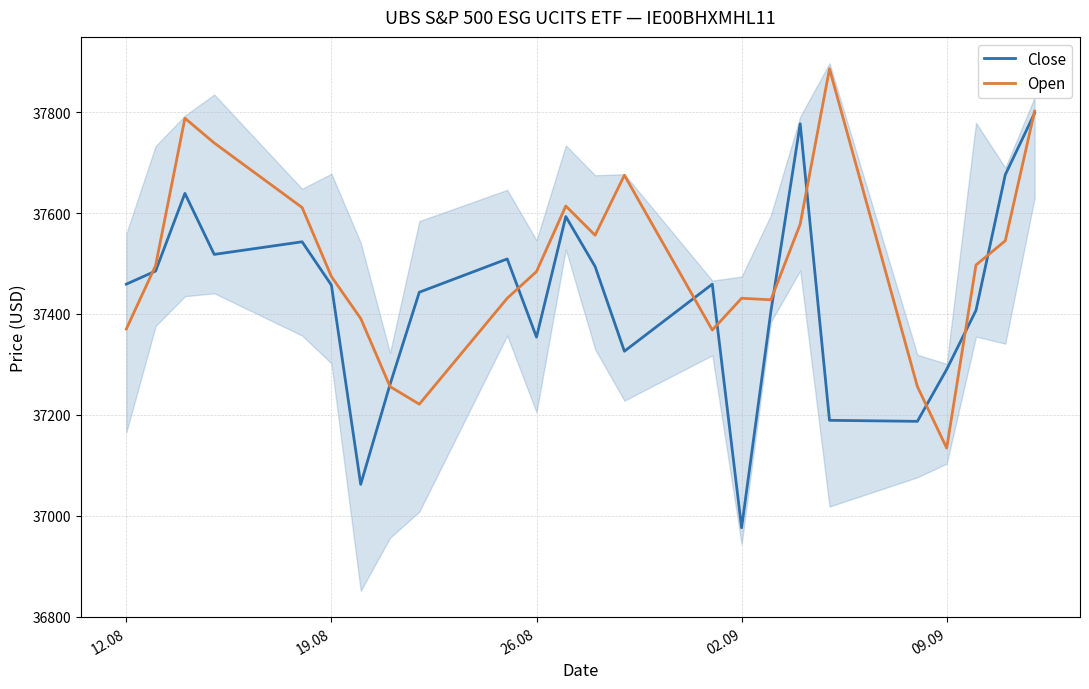

Is the value of Close at 5 greater than the value of Open at 9?

Yes